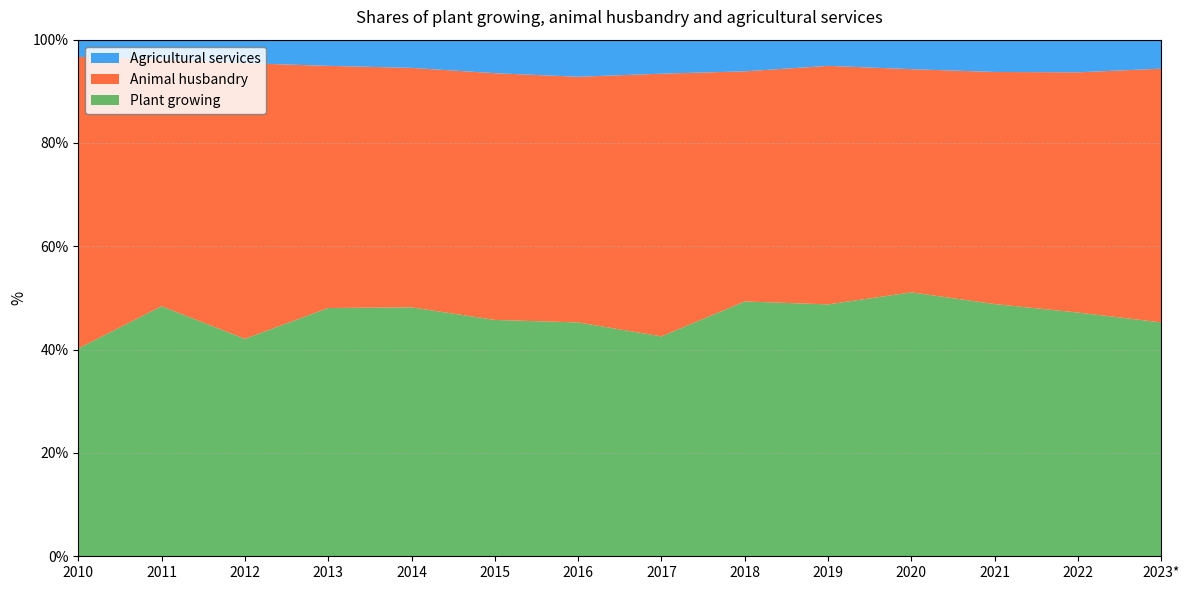

Reading left to right, transcribe all the data shown in this chart.

Plant growing: 40.2	48.4	42.1	48.1	48.2	45.8	45.3	42.6	49.3	48.8	51.1	48.8	47.2	45.3
Animal husbandry: 56.5	47.8	53.4	46.9	46.4	47.8	47.6	50.9	44.5	46.2	43.2	44.9	46.5	49.1
Agricultural services: 3.3	3.8	4.5	5.1	5.5	6.5	7.2	6.6	6.1	5.1	5.7	6.3	6.3	5.6